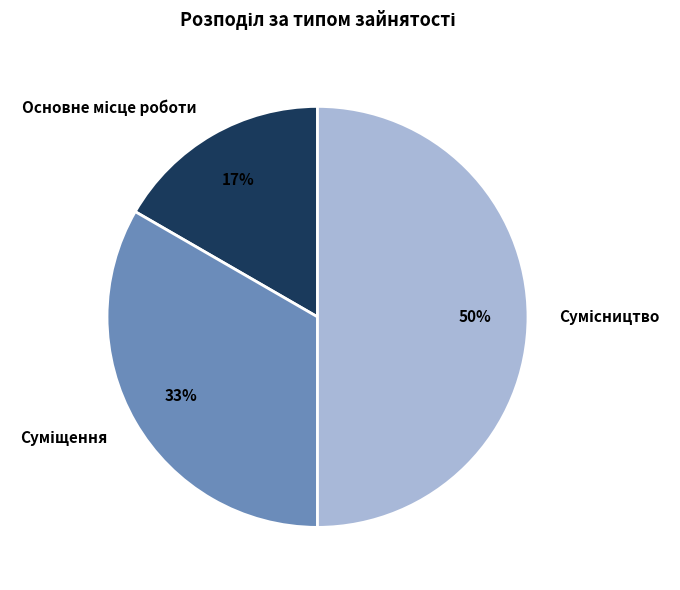

To the nearest percent, what is the average slice percentage?

33%